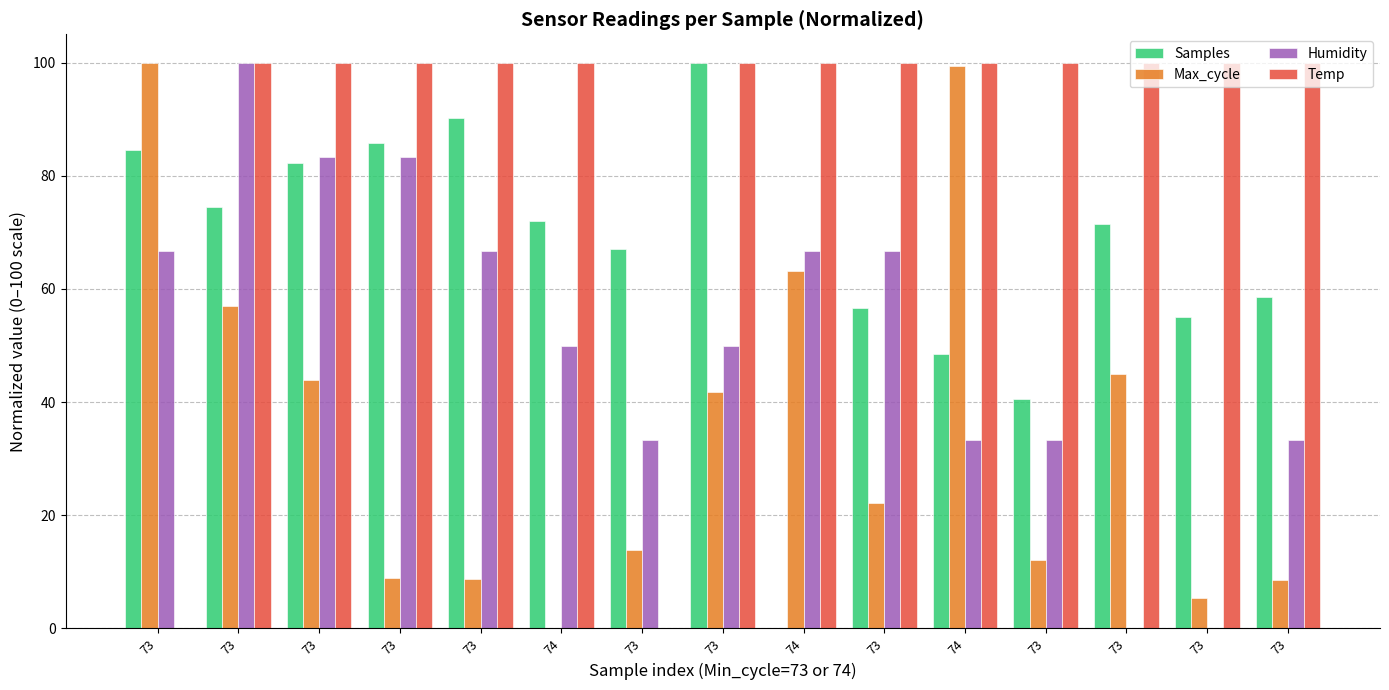

How many categories are shown in the chart?

15